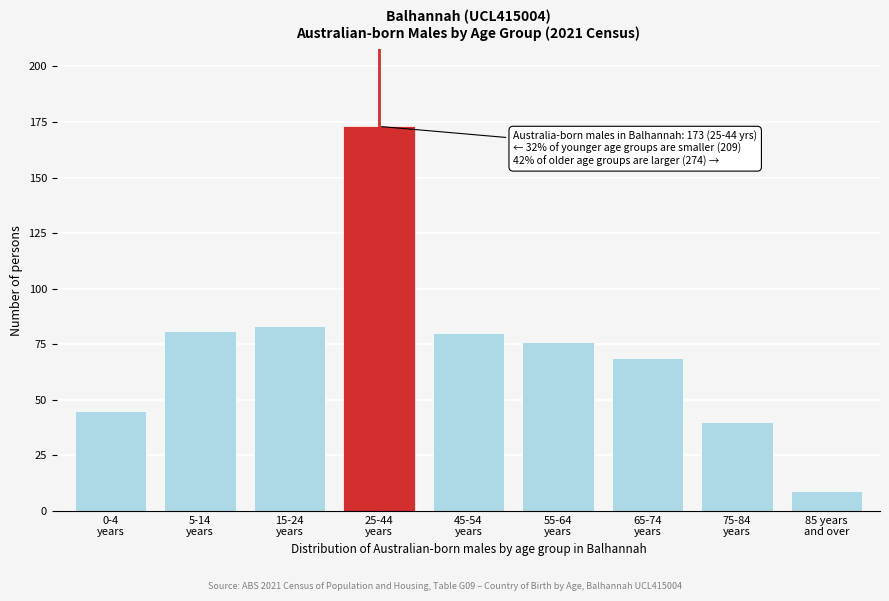

Reading left to right, what are all the values shown in this chart?

45	81	83	173	80	76	69	40	9